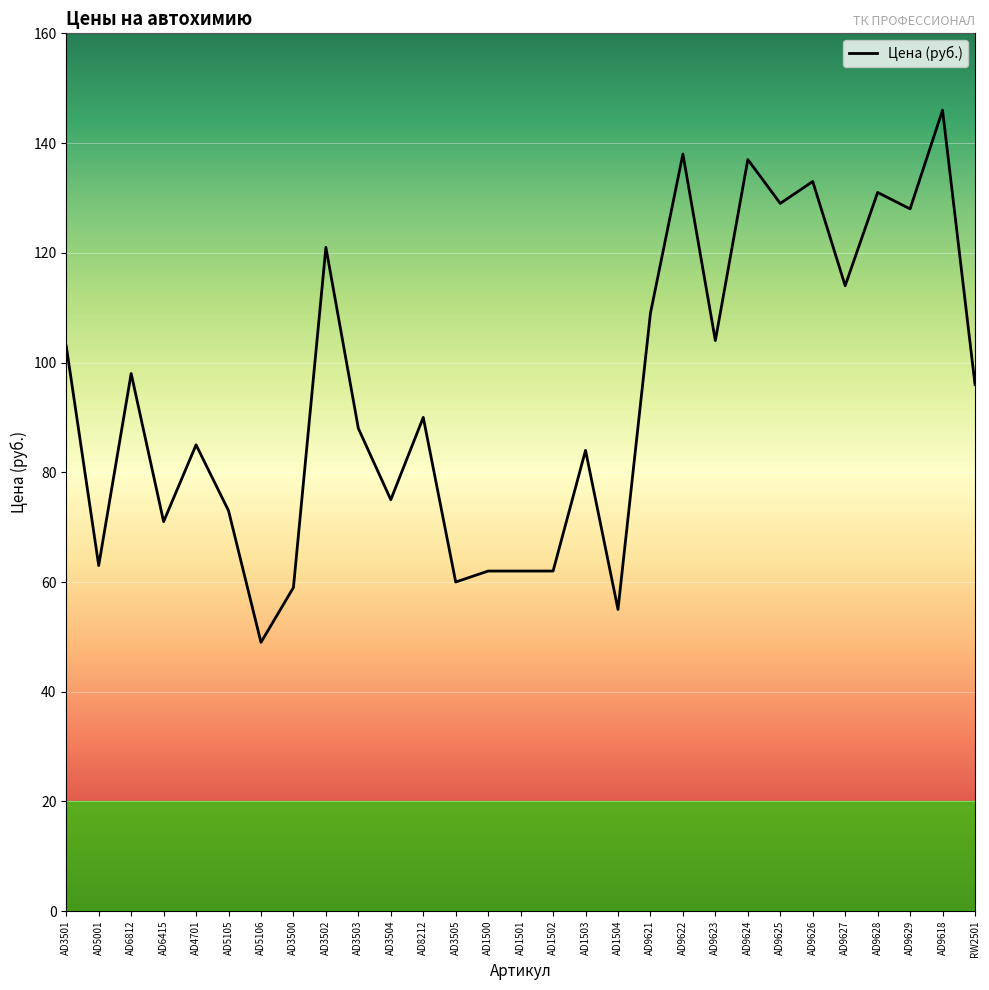

Does the chart display data point markers on the line(s)?

No